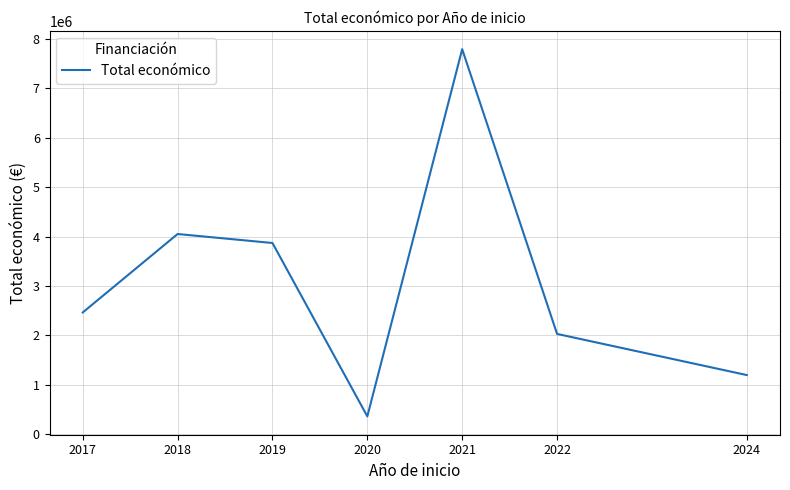

Reading left to right, transcribe all the data shown in this chart.

2017=2464572	2018=4051108	2019=3869308	2020=363424	2021=7787992	2022=2030563	2024=1198601